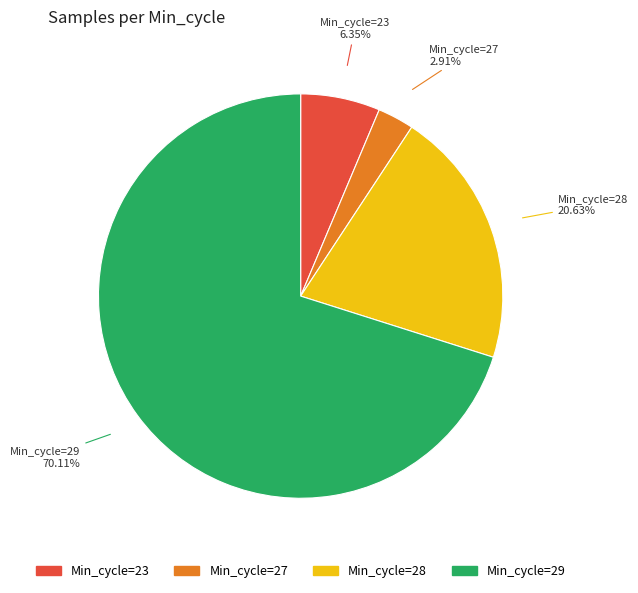

To the nearest percent, what is the difference between the largest and smallest slice percentages?

67%